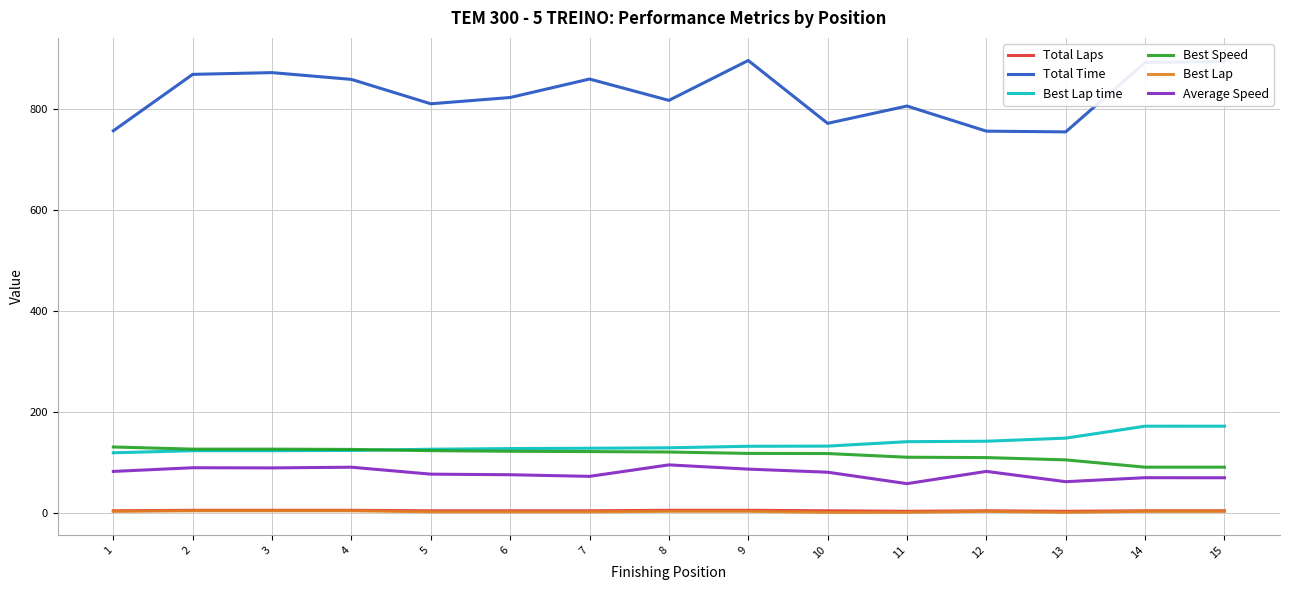

What is the difference between the second highest and minimum values in the Total Laps series?

2.0